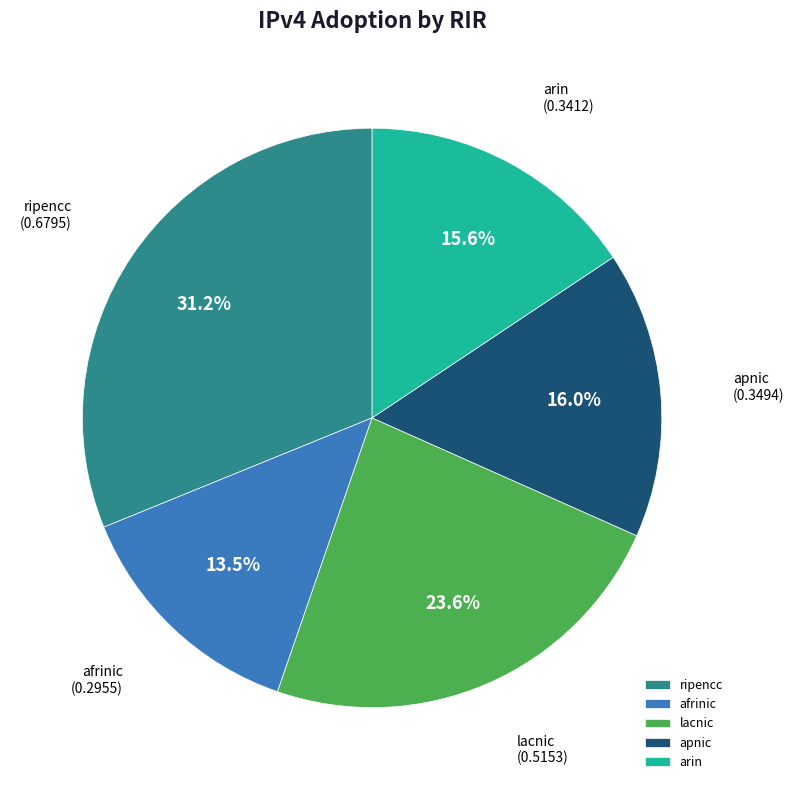

Does any single category account for the majority?

No